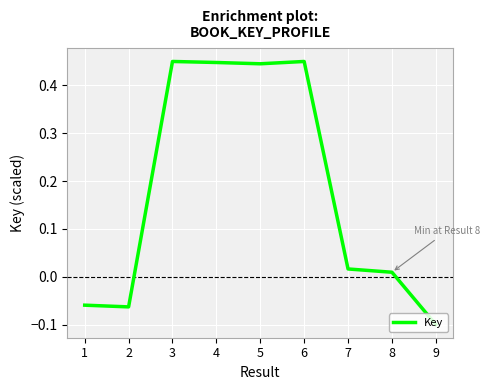

Where is the data nearest to the value 0?

8